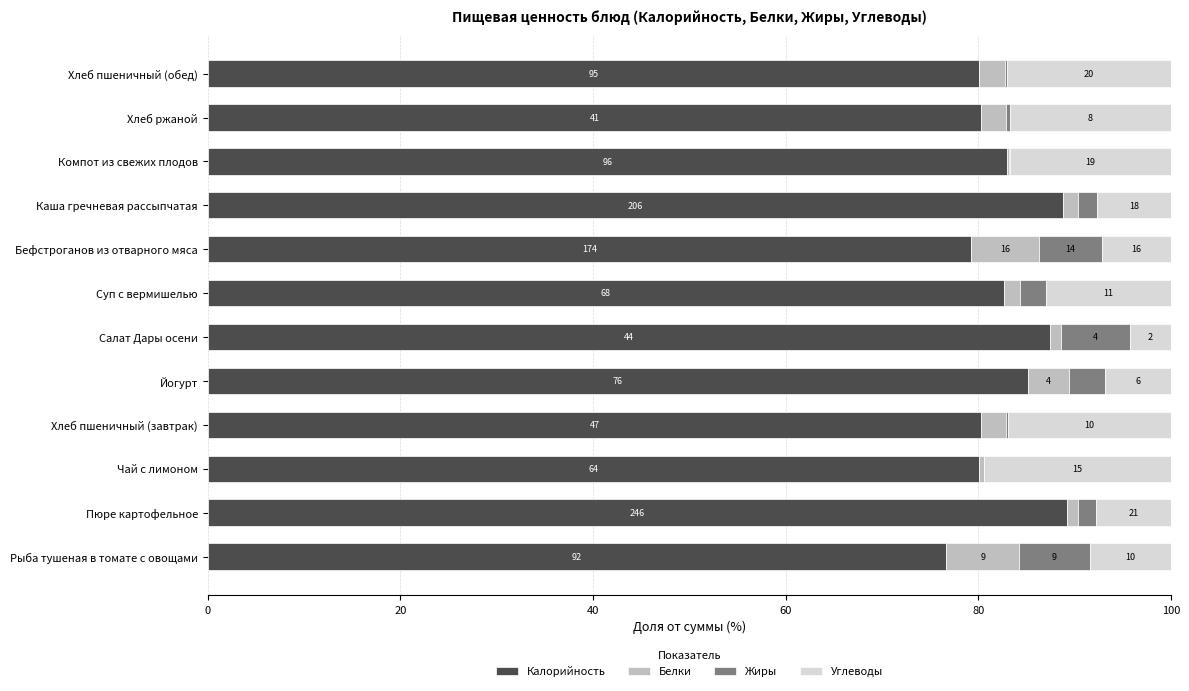

What are all the series names shown in the legend?

Калорийность, Белки, Жиры, Углеводы